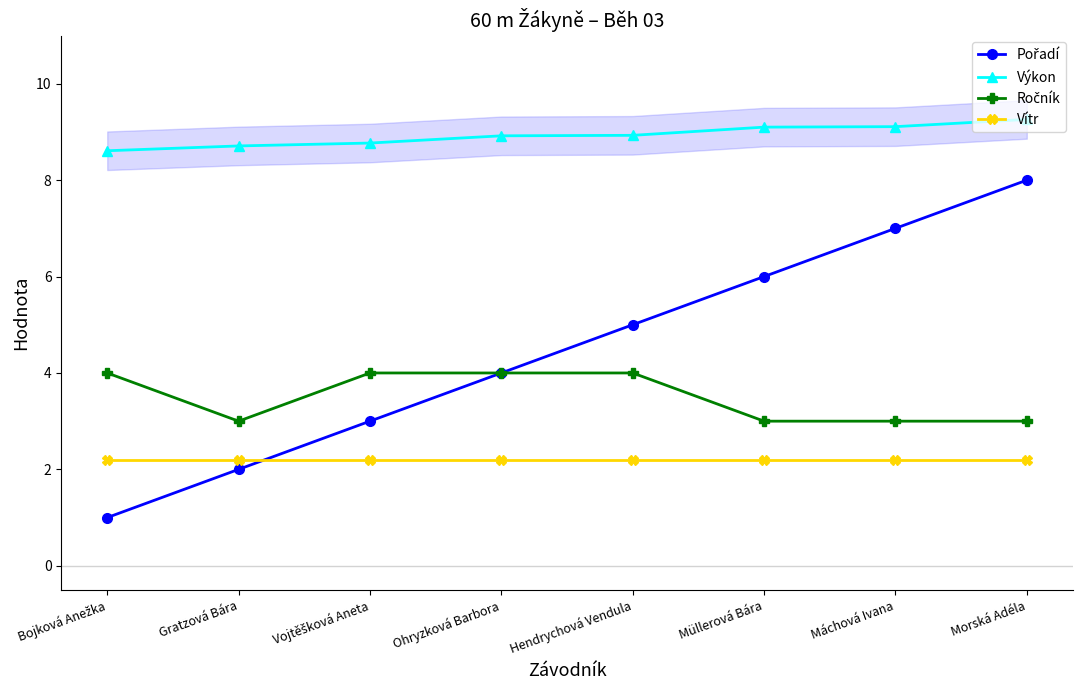

What is the difference between the Ročník values at Müllerová Bára and Ohryzková Barbora?

1.0